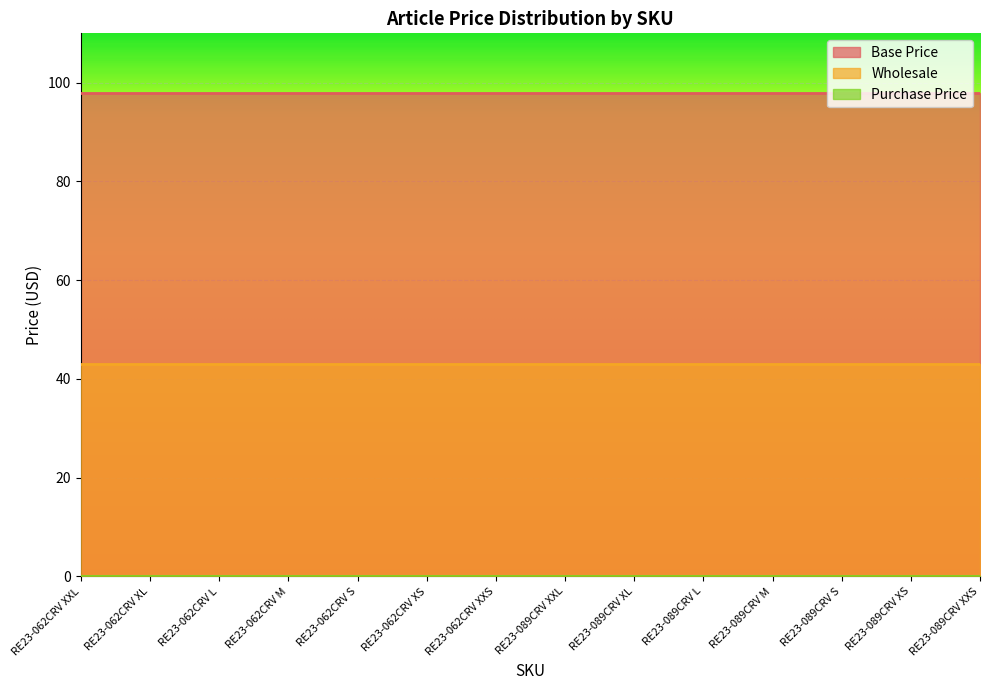

Which has a higher value, RE23-062CRV XS or RE23-089CRV S?

RE23-062CRV XS